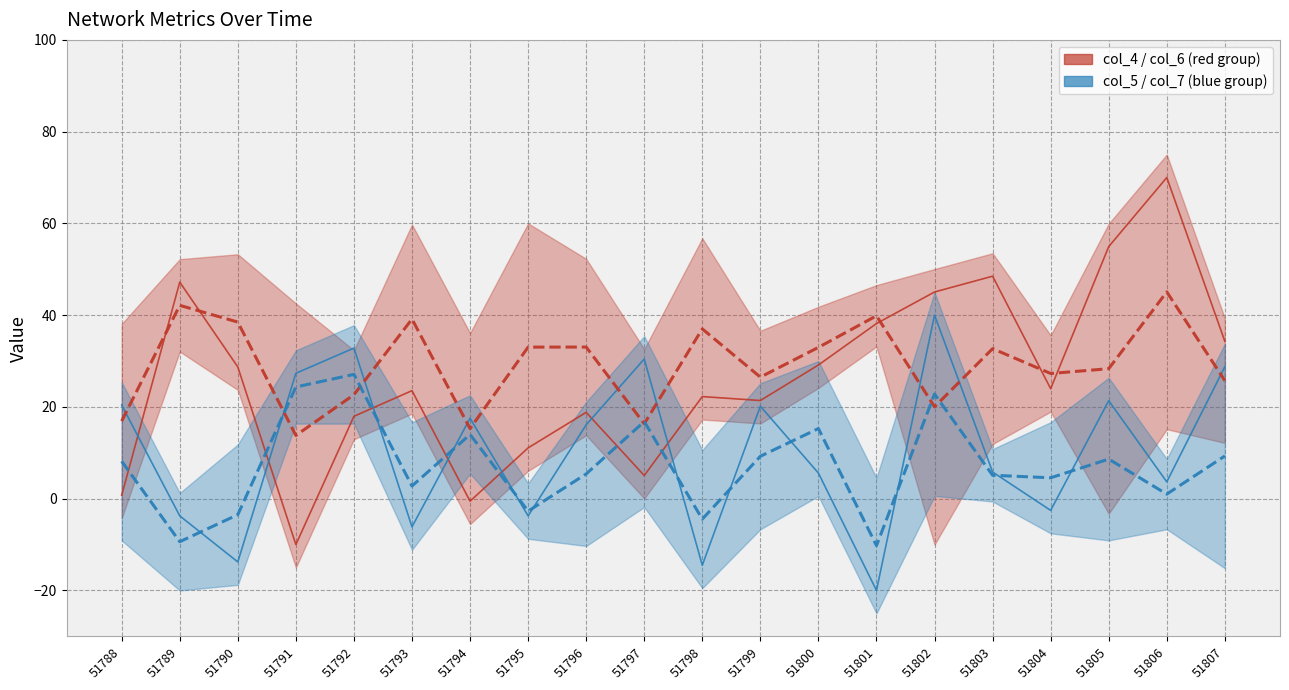

What value does the col_6 (mean red) series have at 51807?

25.7